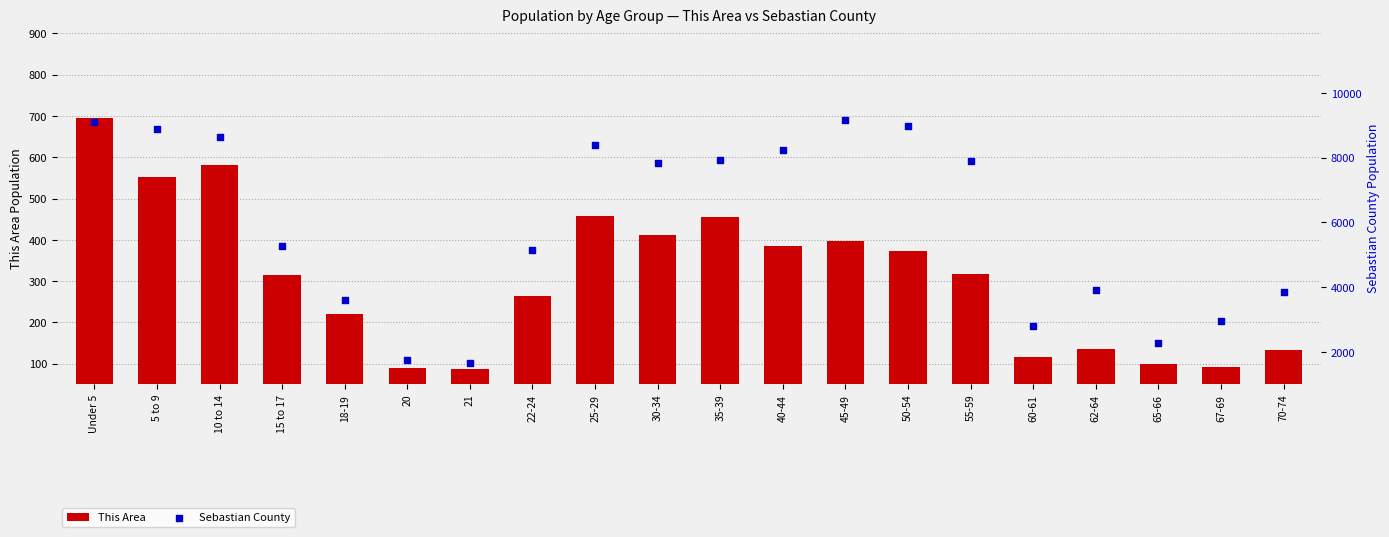

Which series has the largest total across all categories?

Sebastian County